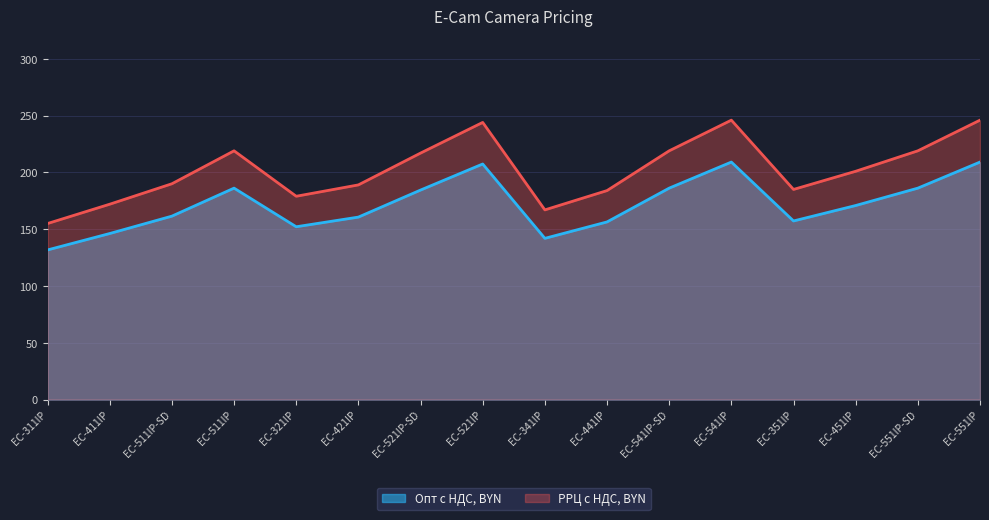

In Опт с НДС, BYN, how many points are higher than both neighbors (excluding endpoints)?

3